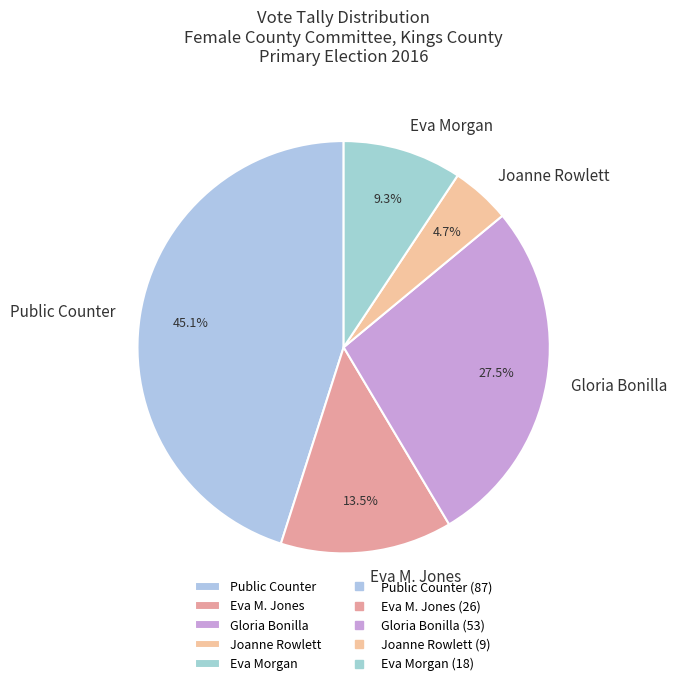

Which slice is the largest?

Public Counter